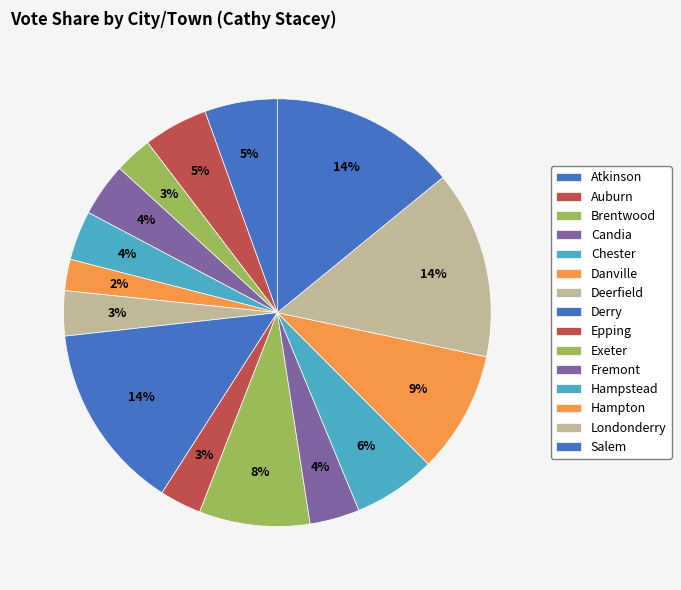

Does any single category account for the majority?

No